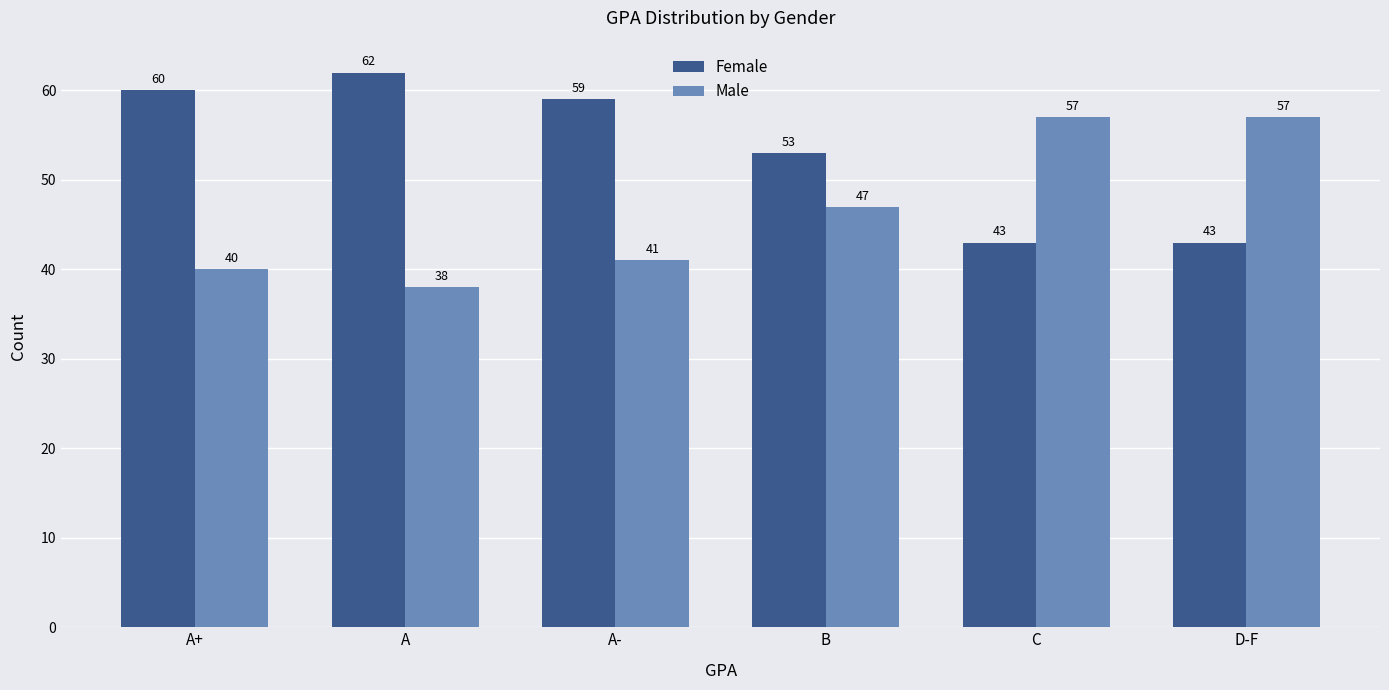

True or false: Male has a value of 57 at C.

True